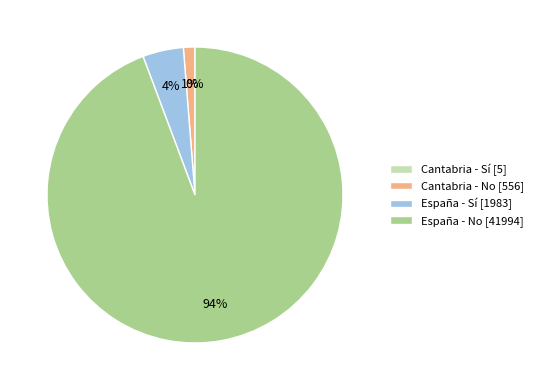

Is there a majority slice in this chart?

Yes